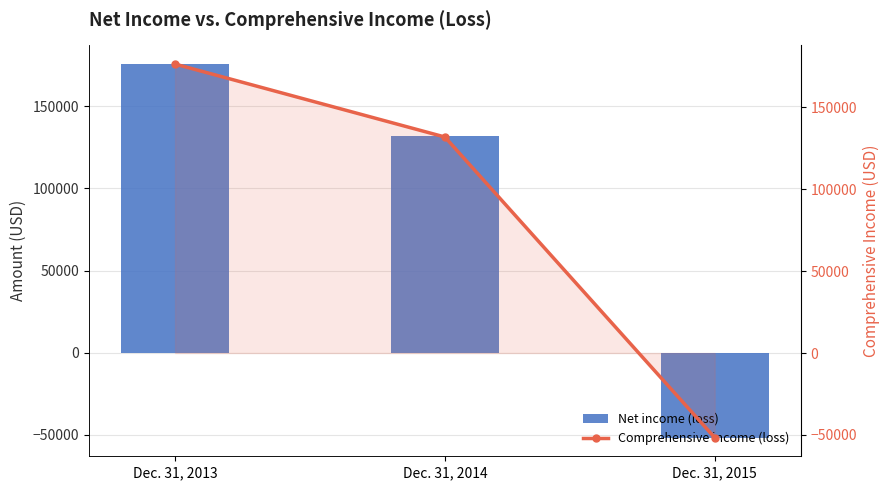

What is the difference between the second highest and minimum values in the Comprehensive income (loss) series?

183436